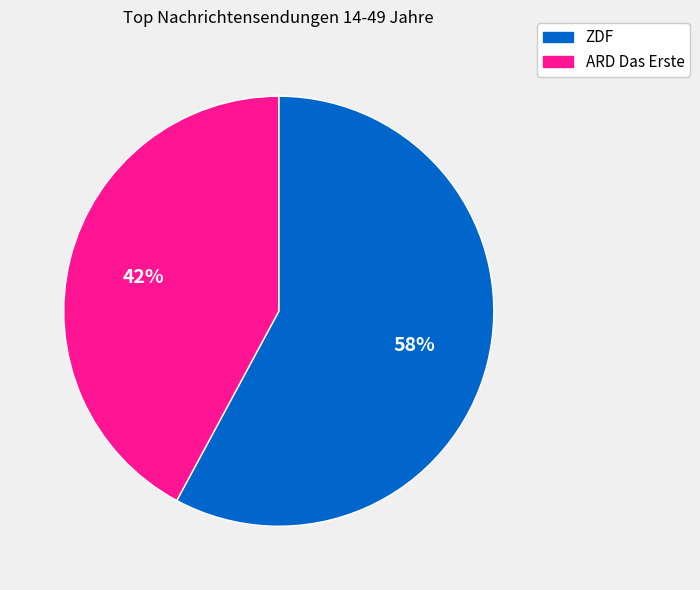

To the nearest percent, what is the combined percentage of ARD Das Erste and ZDF?

100%